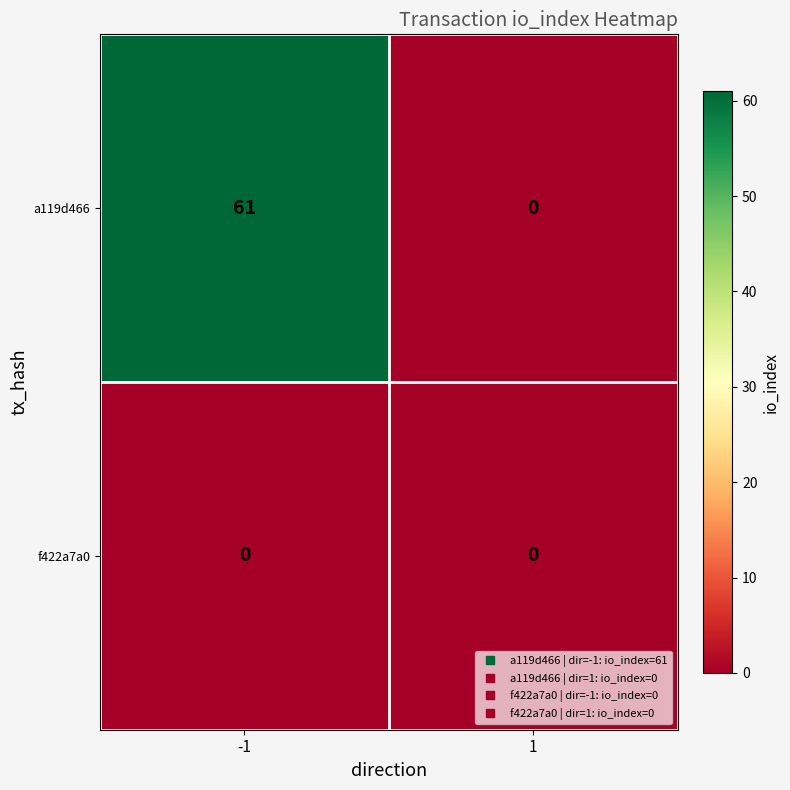

Between -1 and 1, which series saw the biggest shift?

a119d466